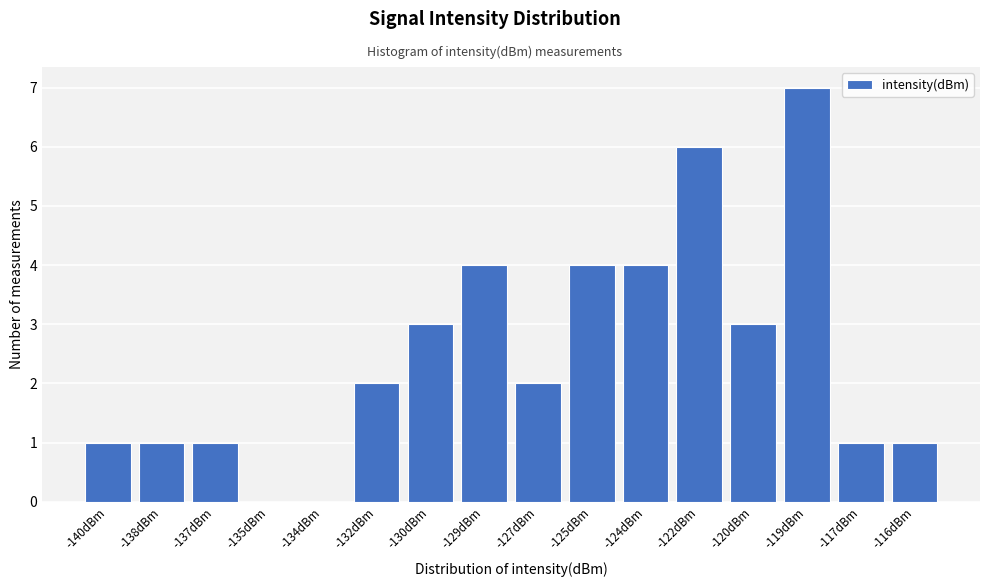

Reading left to right, transcribe all the data shown in this chart.

-140dBm=1	-138dBm=1	-137dBm=1	-135dBm=0	-134dBm=0	-132dBm=2	-130dBm=3	-129dBm=4	-127dBm=2	-125dBm=4	-124dBm=4	-122dBm=6	-120dBm=3	-119dBm=7	-117dBm=1	-116dBm=1